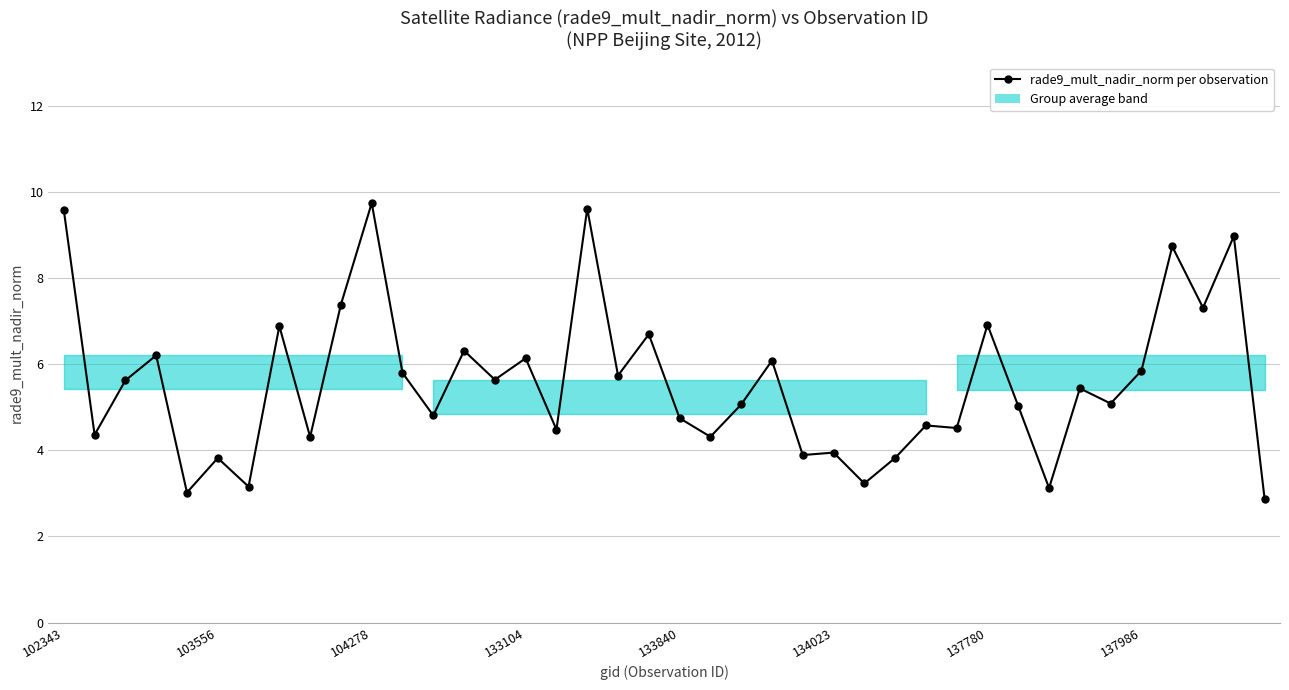

Does the chart display data point markers on the line(s)?

Yes